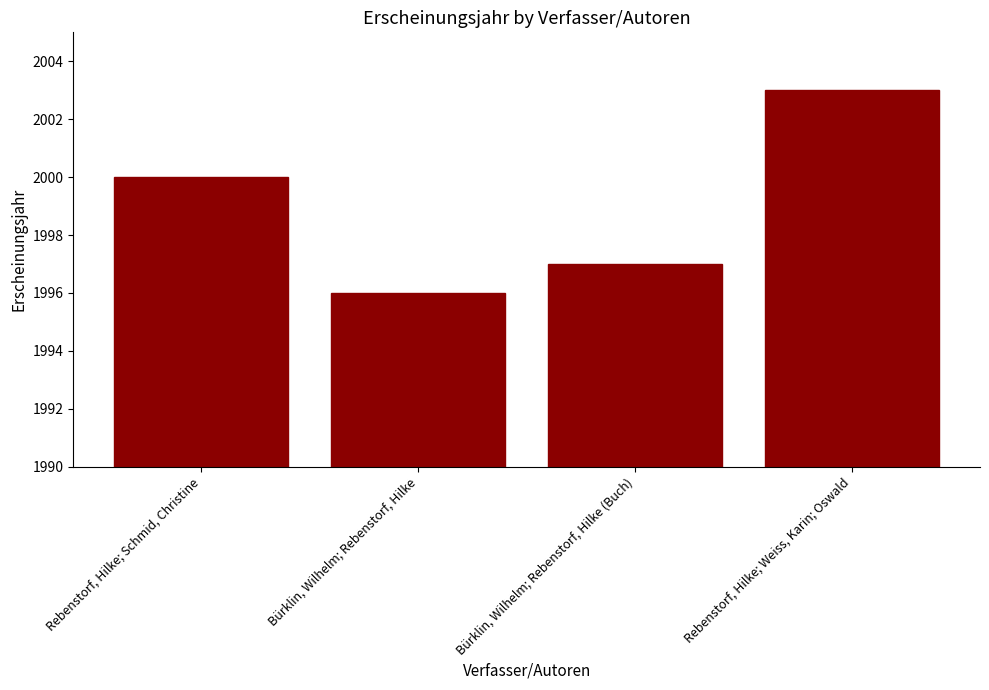

List the labels in order of value, largest first.

Rebenstorf, Hilke; Weiss, Karin; Oswald, Rebenstorf, Hilke; Schmid, Christine, Bürklin, Wilhelm; Rebenstorf, Hilke (Buch), Bürklin, Wilhelm; Rebenstorf, Hilke